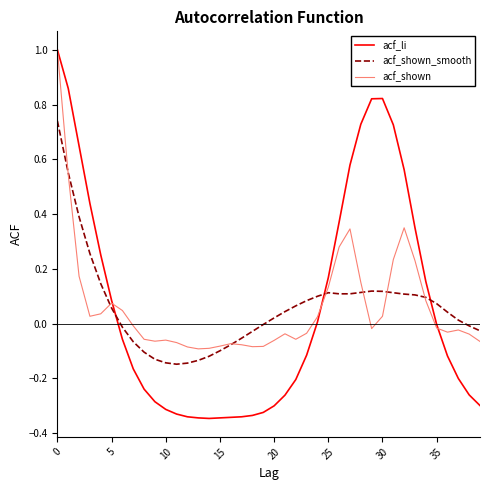

True or false: acf_shown_smooth and acf_li cross at least once.

True